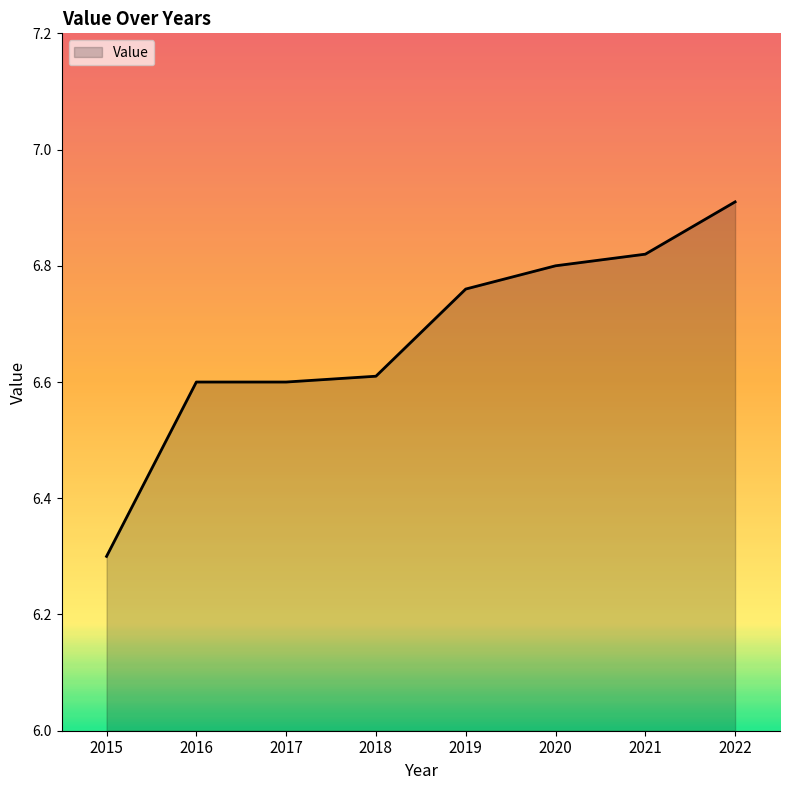

What is the sum of all values?

53.4